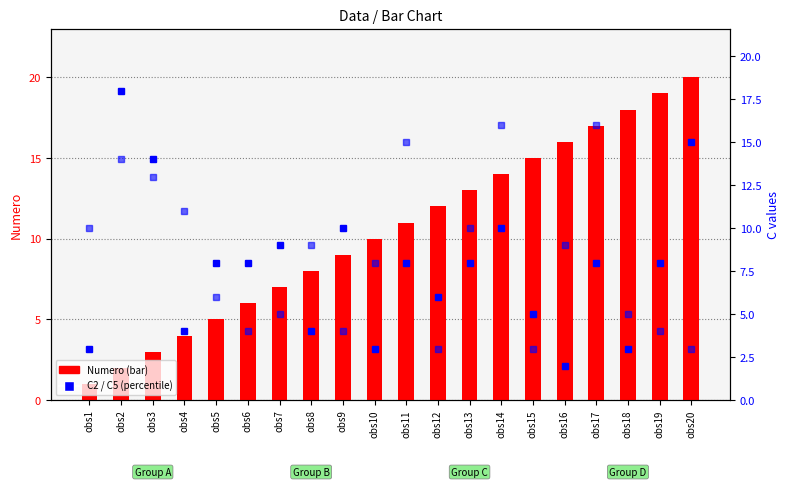

Are the bars horizontal?

No